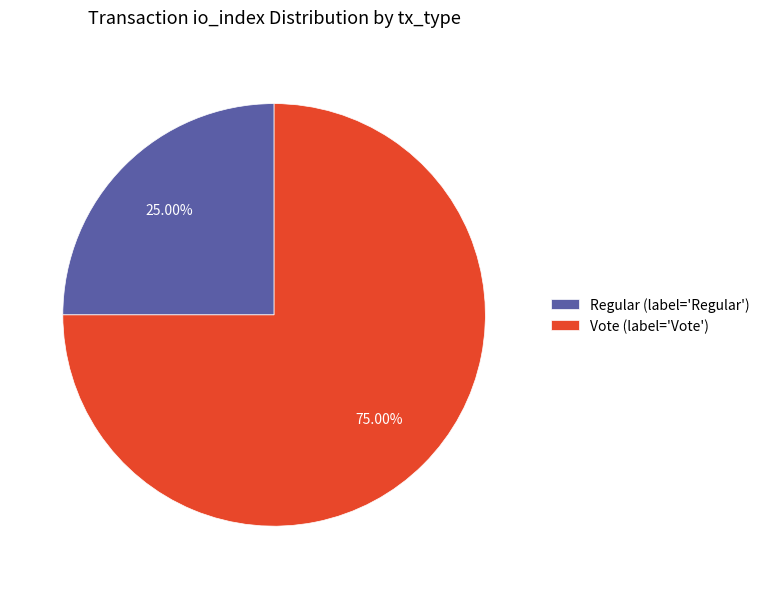

To the nearest percent, what is the difference between the largest and smallest slice percentages?

50%